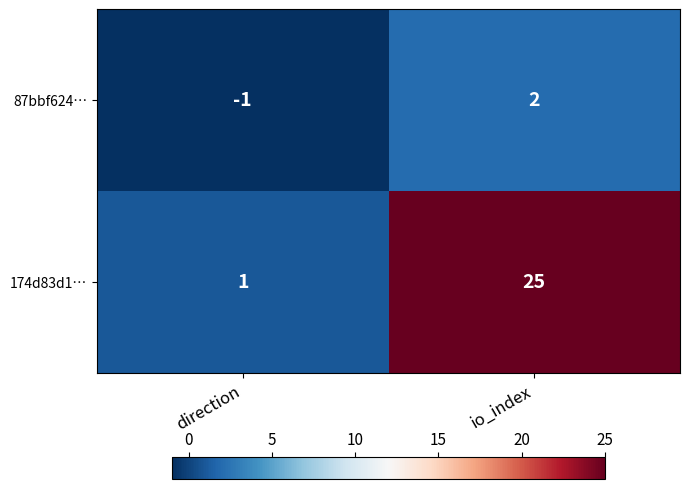

How many series are shown in this chart?

2